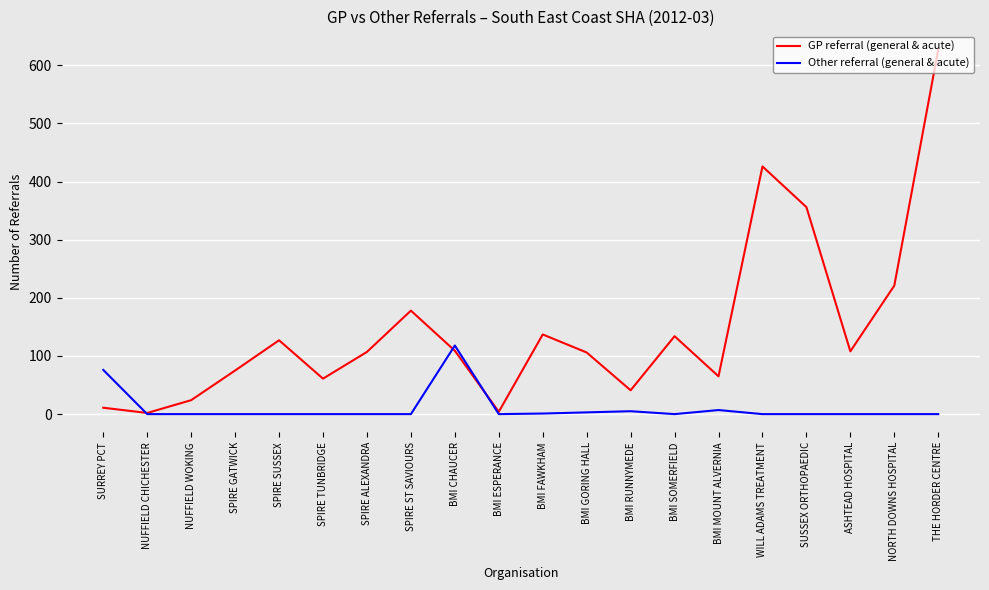

What is the total value across all series at THE HORDER CENTRE?

627